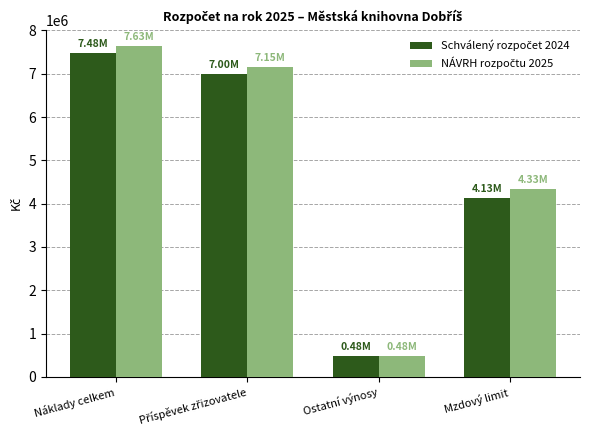

At which category is the sum across all series the highest?

Náklady celkem